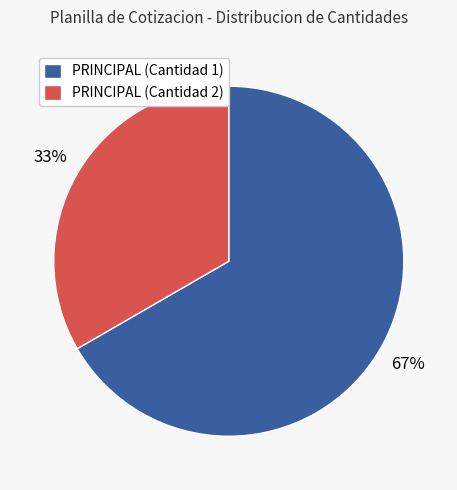

To the nearest percent, what percentage of the pie is PRINCIPAL (Cantidad 1)?

67%